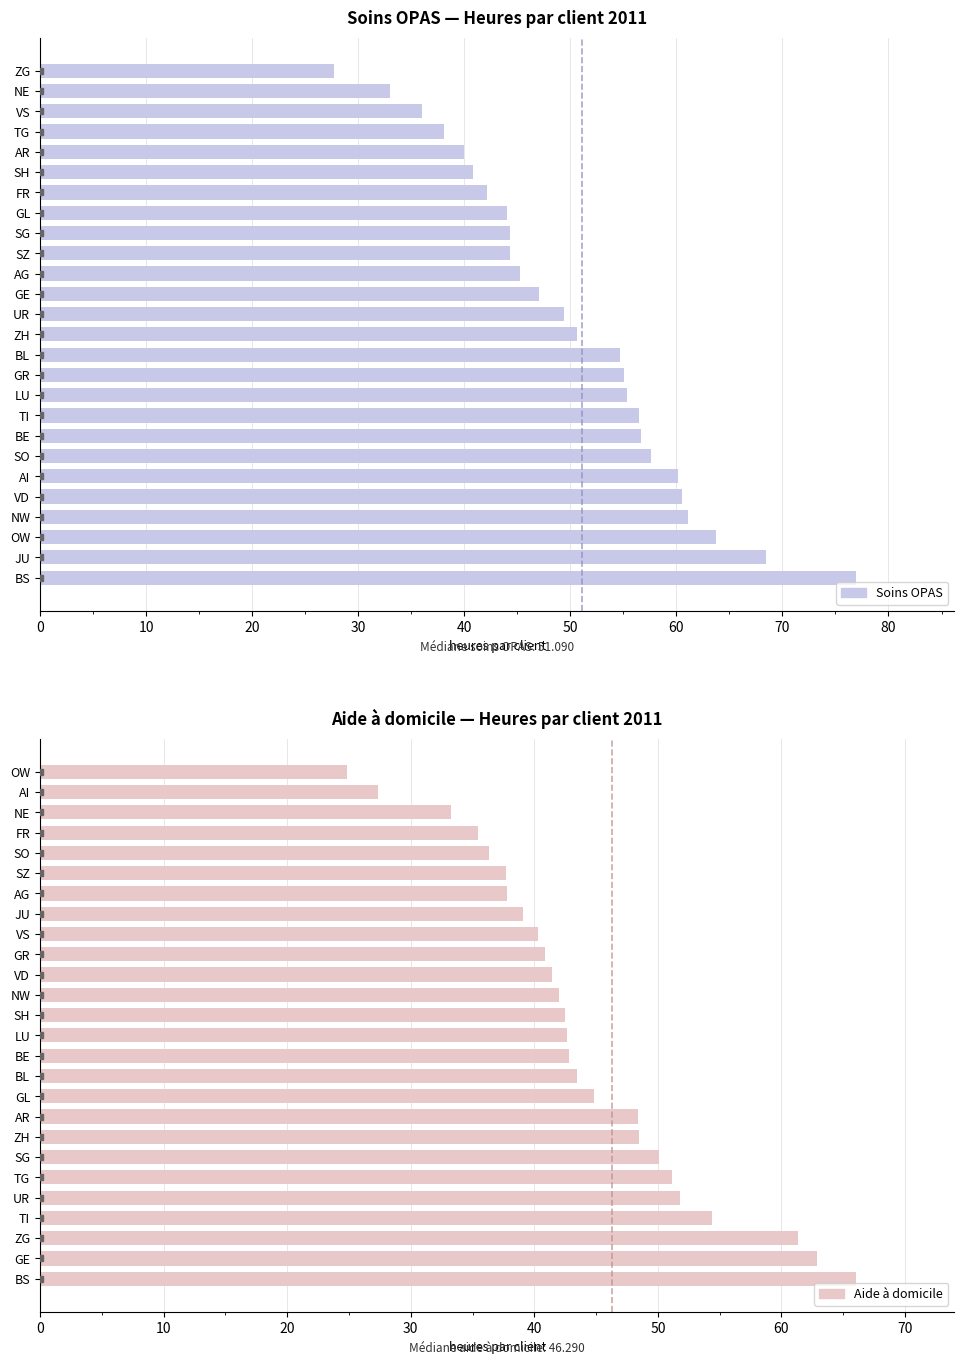

What is the difference between the highest and lowest values at 25?

2.9